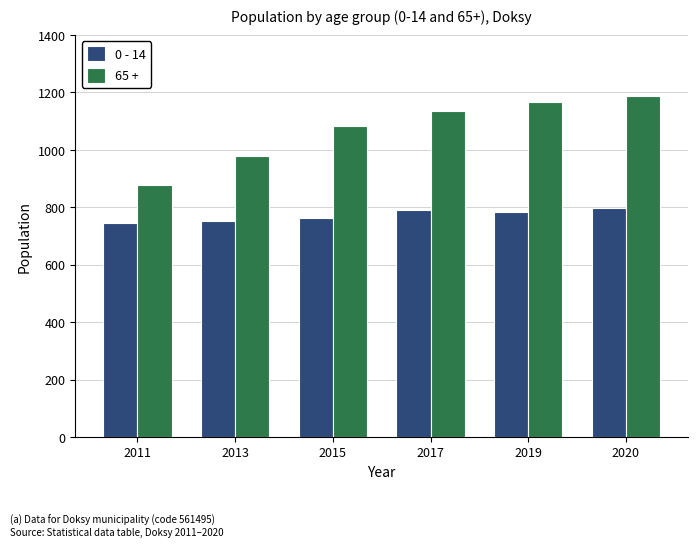

What is the difference between the highest and lowest values at 2019?

385